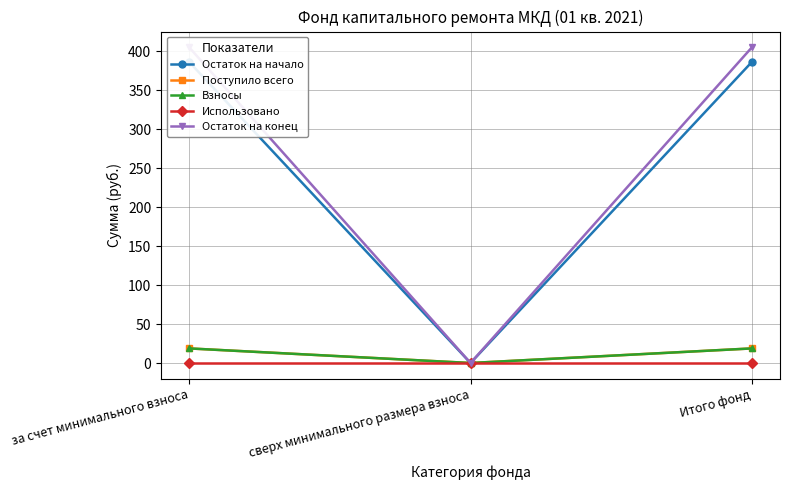

Rank the categories by Остаток на начало value from highest to lowest.

за счет минимального взноса, Итого фонд, сверх минимального размера взноса